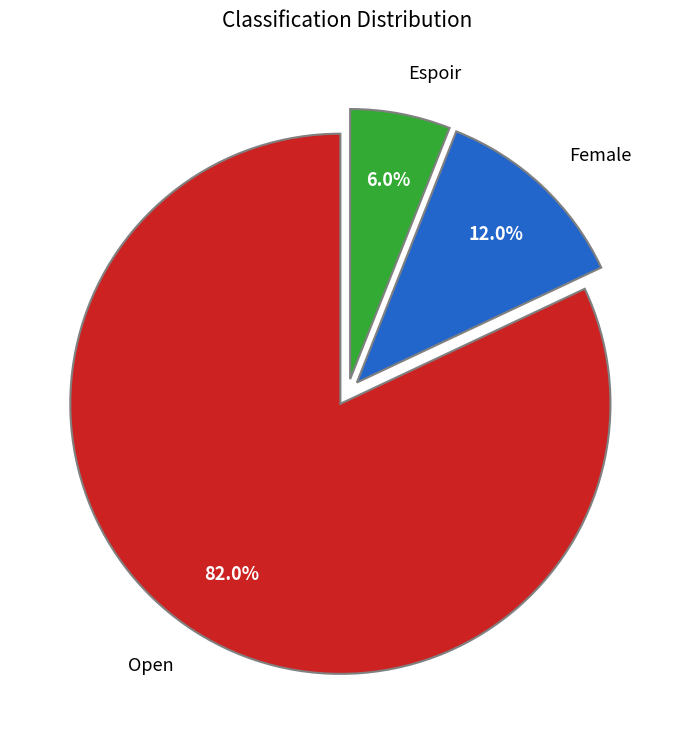

To the nearest percent, what is the combined percentage of Open and Female?

94%